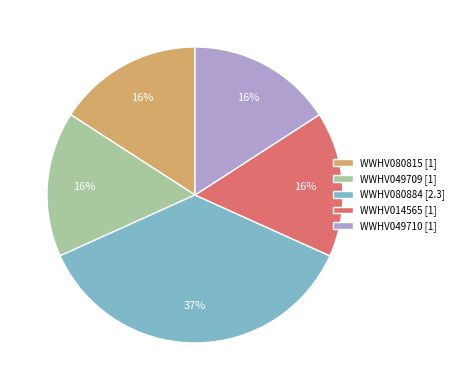

To the nearest percent, what portion does WWHV014565 represent?

16%